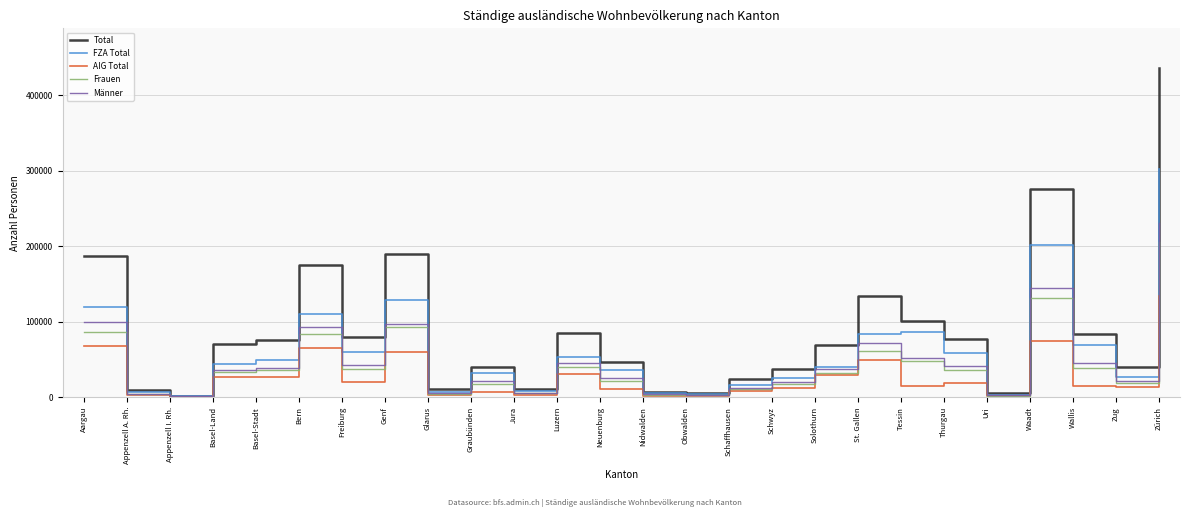

The AIG Total series shows 15182 at Wallis. True or false?

True